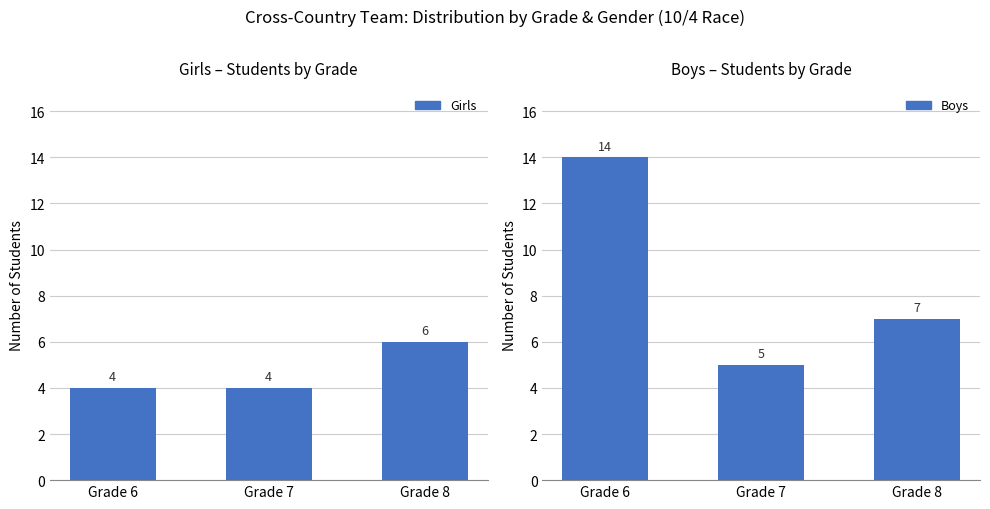

List the series in order of their overall mean, highest first.

Boys, Girls